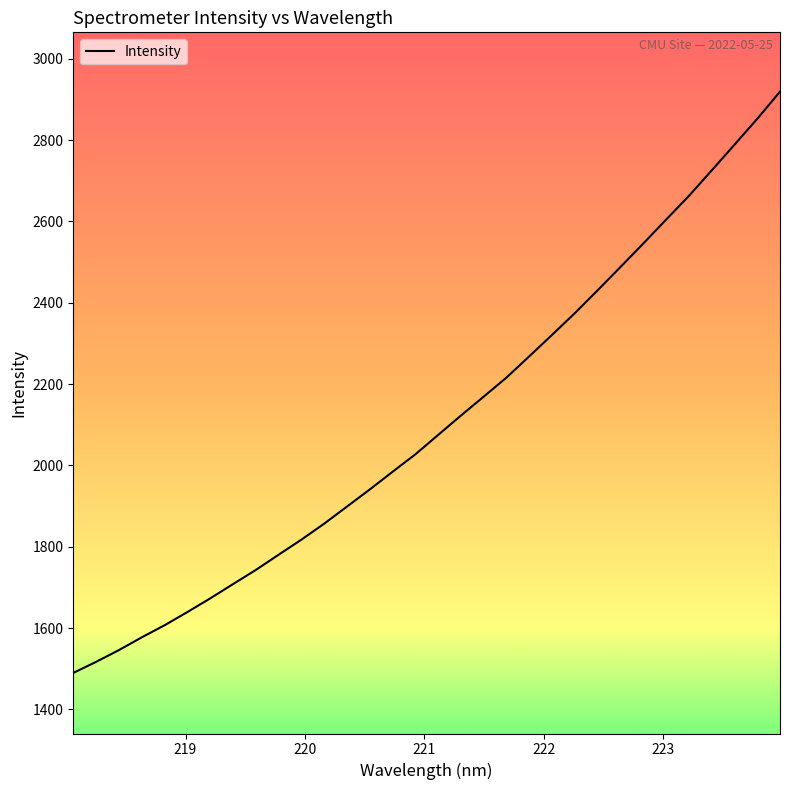

What is the difference between the second highest and second lowest values?

1335.6